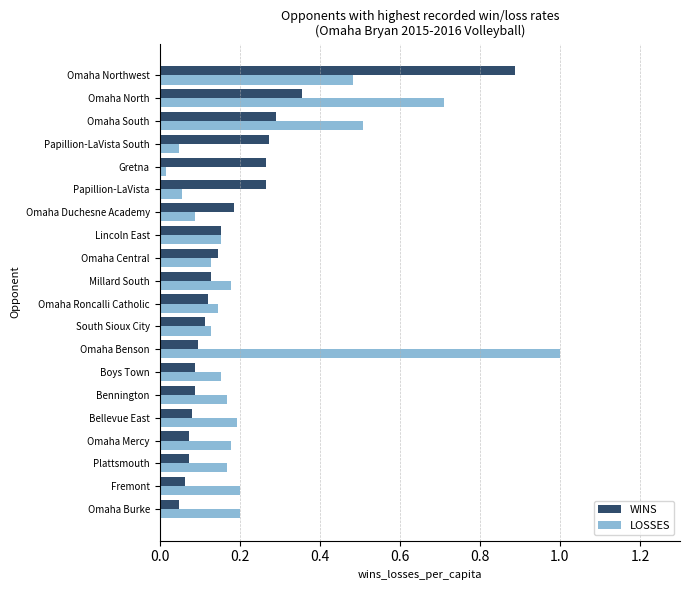

Which category has the highest value in the LOSSES series?

Omaha Benson